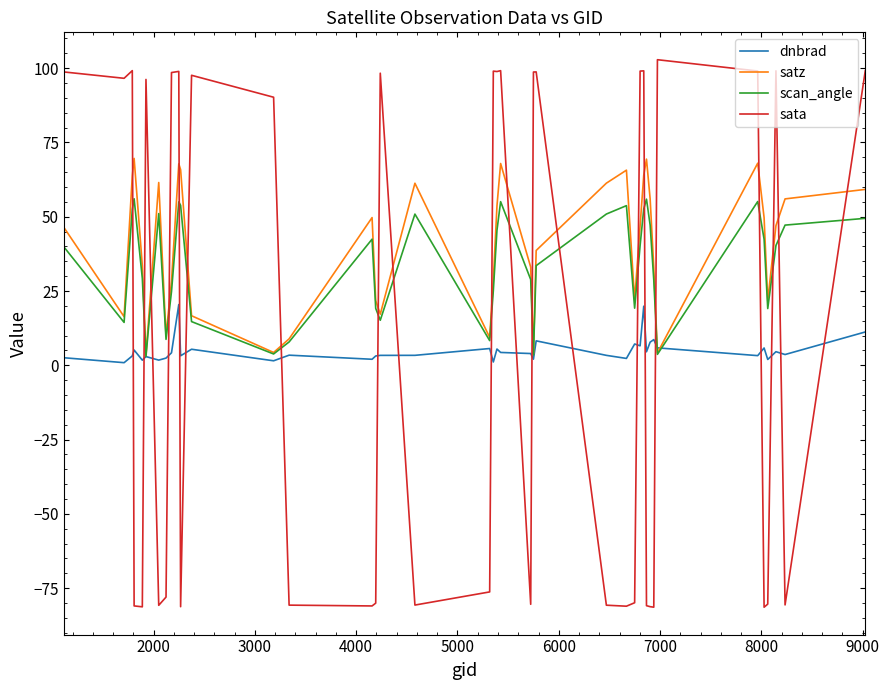

List the series in order of their peak value, lowest first.

dnbrad, scan_angle, satz, sata